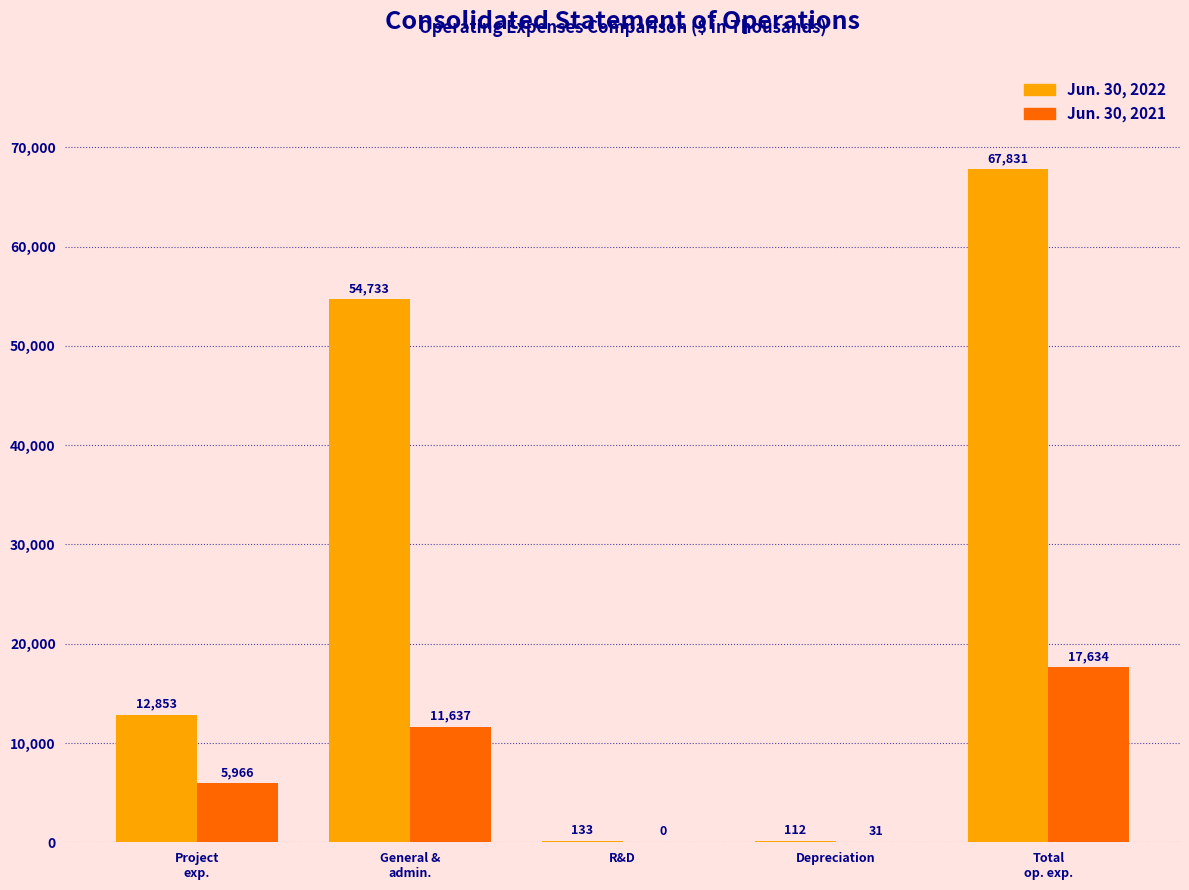

Which series has the widest spread of values?

Jun. 30, 2022